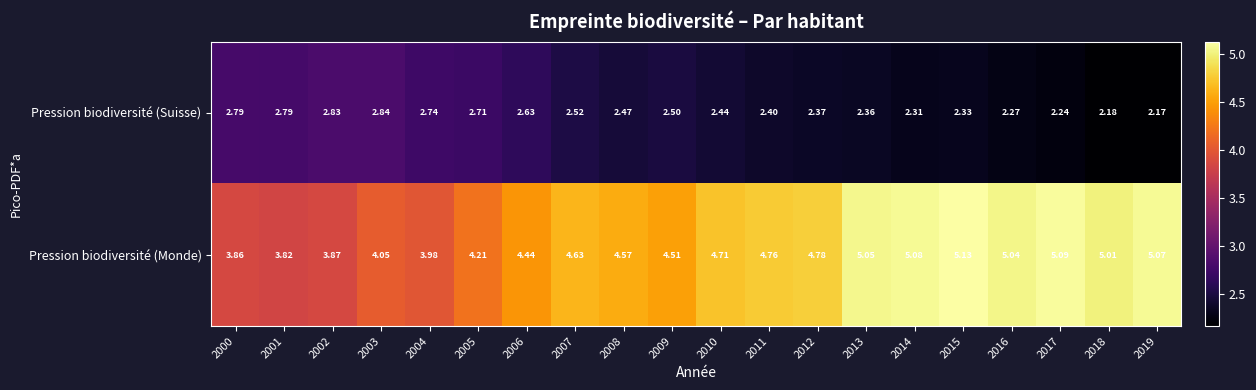

Which series changed the most between 2005 and 2012?

Pression biodiversité (Monde)